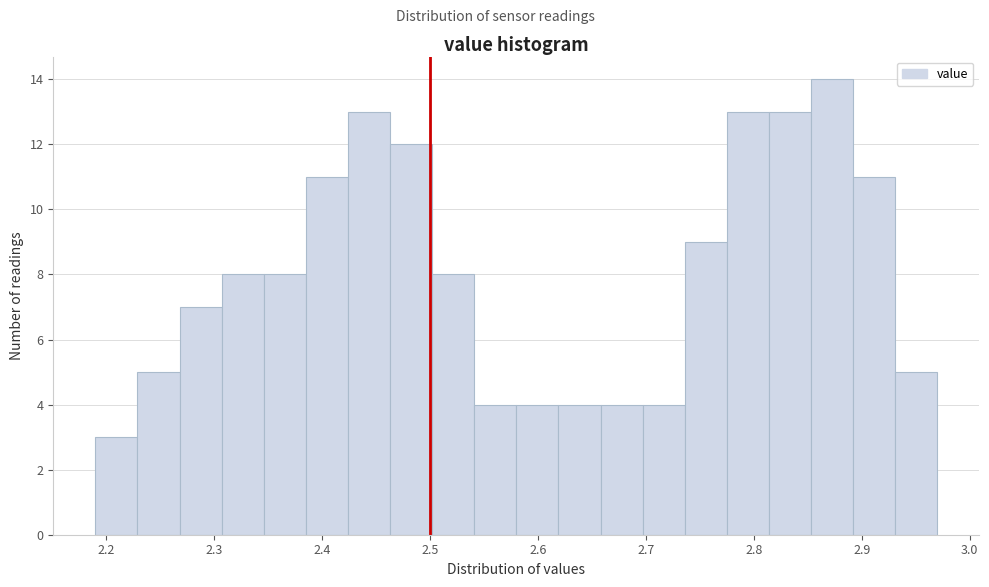

Around what value on the x-axis is the tallest bar? Give the approximate position of its centre, as read against the axis.

2.87